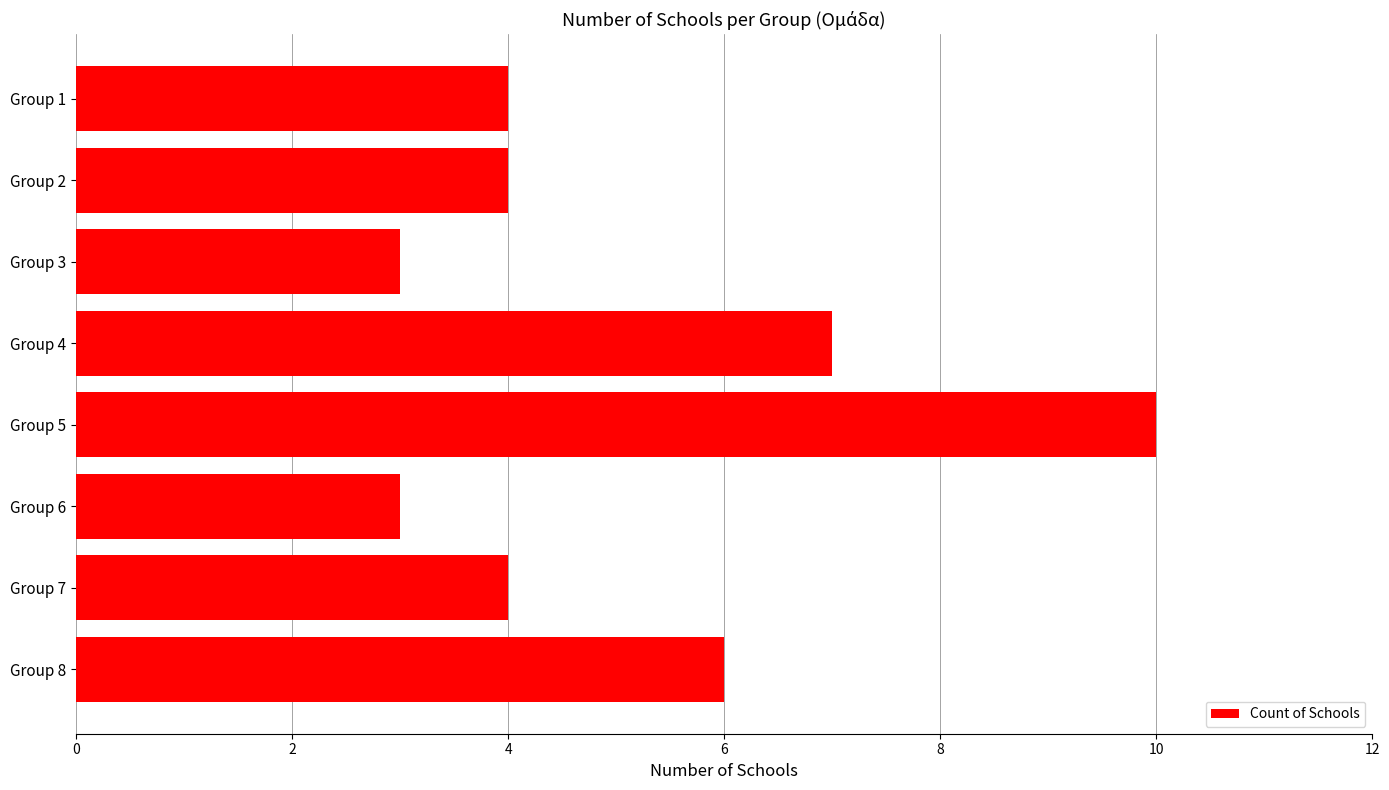

What is the change in value from Group 3 to Group 7?

+1